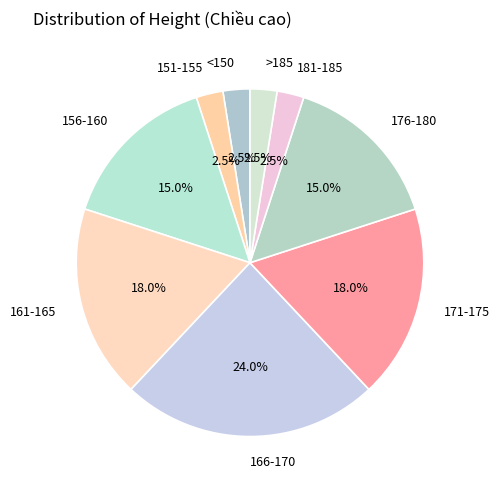

Combined, do 176-180 and 161-165 account for over 50%?

No